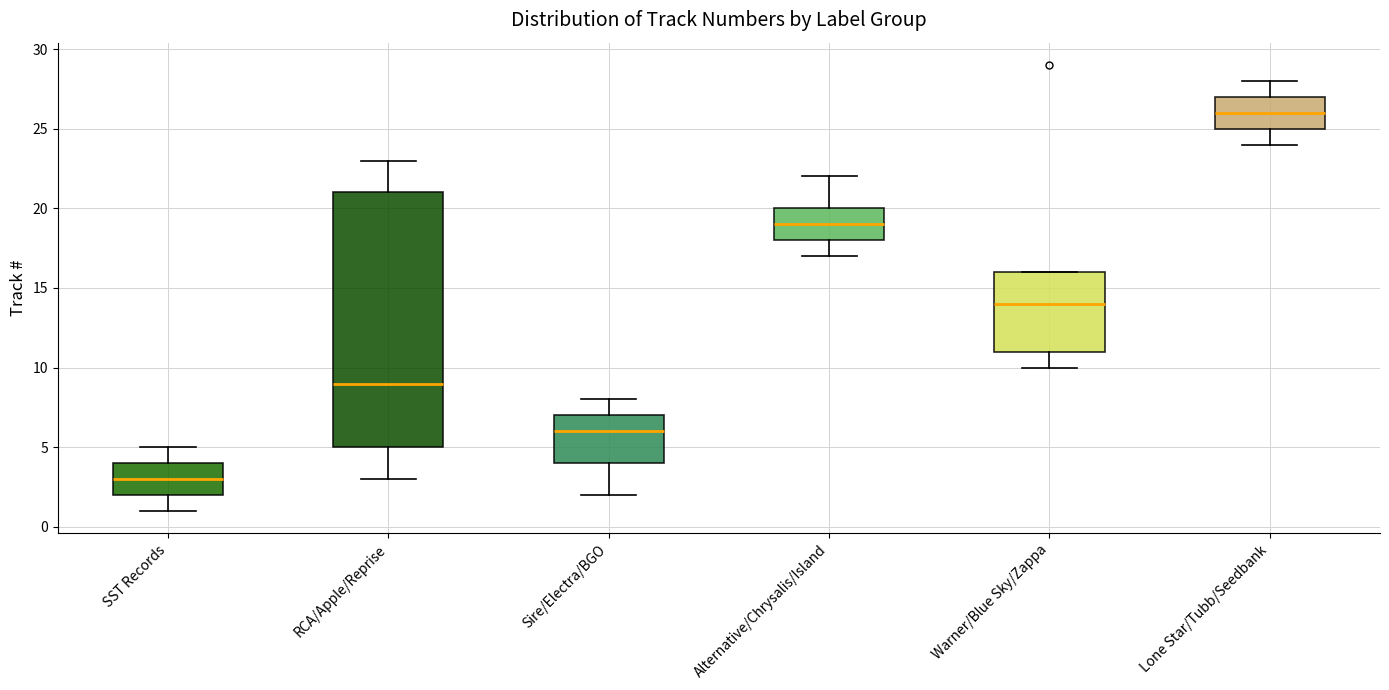

Comparing the boxes themselves (not the whiskers), which one is the tallest?

RCA/Apple/Reprise